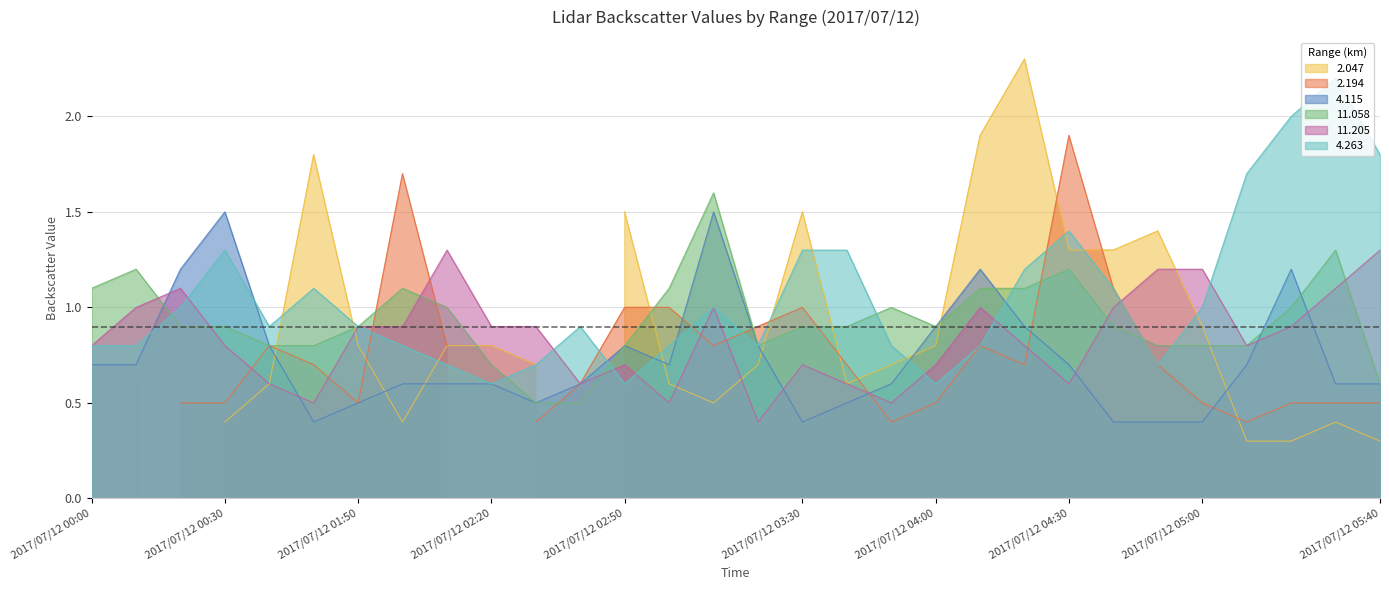

What is the spread (max minus min) of values at 2017/07/12 03:10?

0.6